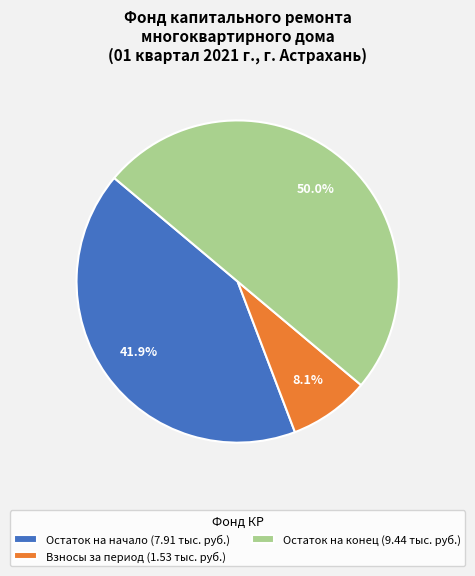

To the nearest percent, what is the difference between the largest and smallest slice percentages?

42%